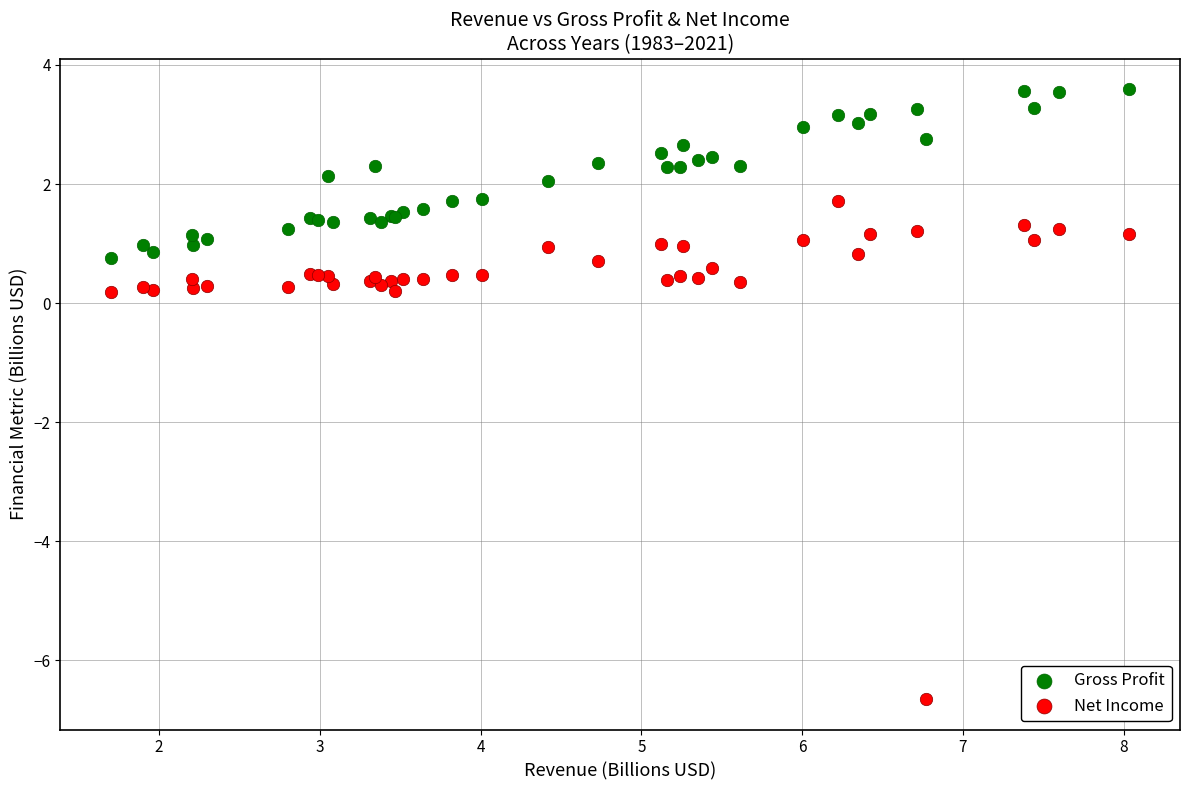

Which series reaches the maximum Y coordinate?

Gross Profit